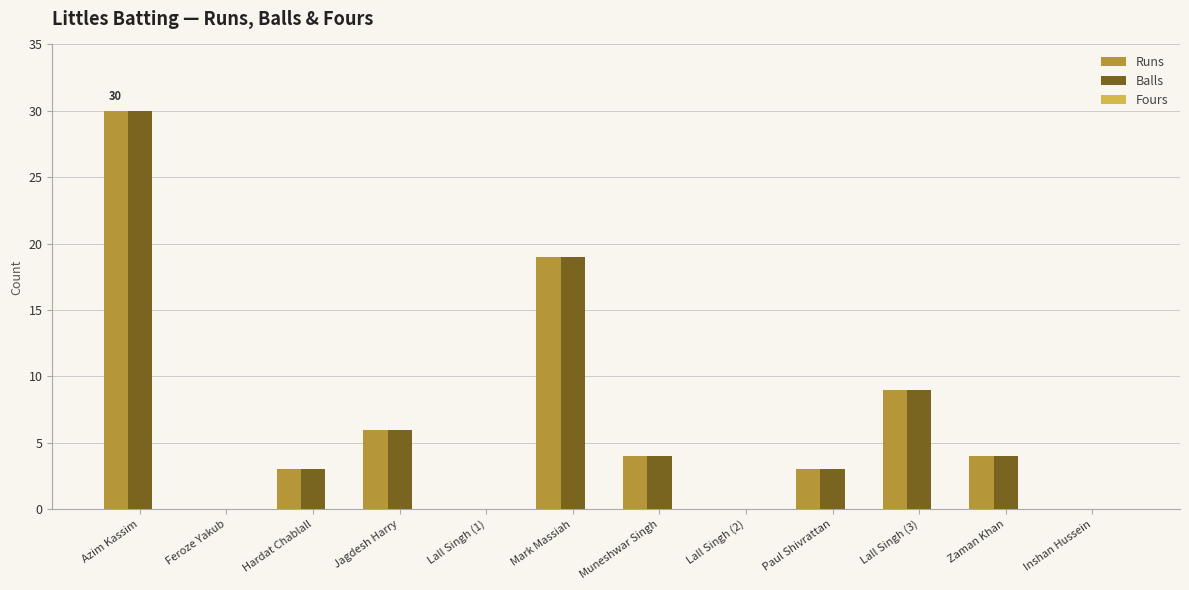

Is the value of Balls at Lall Singh (2) greater than the value of Runs at Hardat Chablall?

No